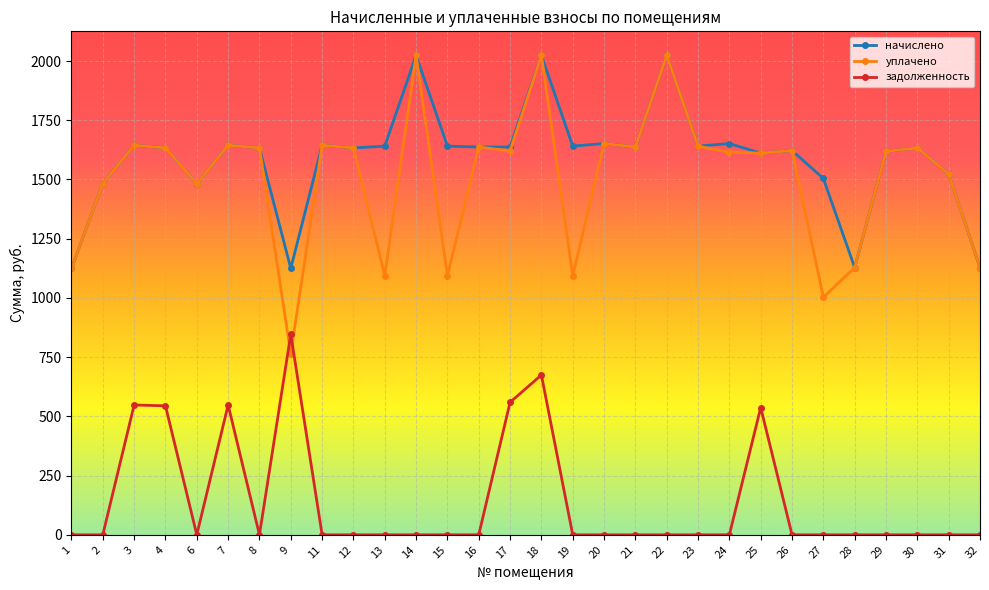

What is the difference between the уплачено values at 4 and 25?

22.1